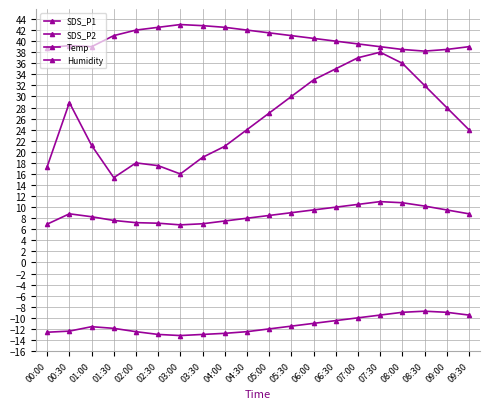

What is the difference between the highest and lowest values at 00:00?

51.4